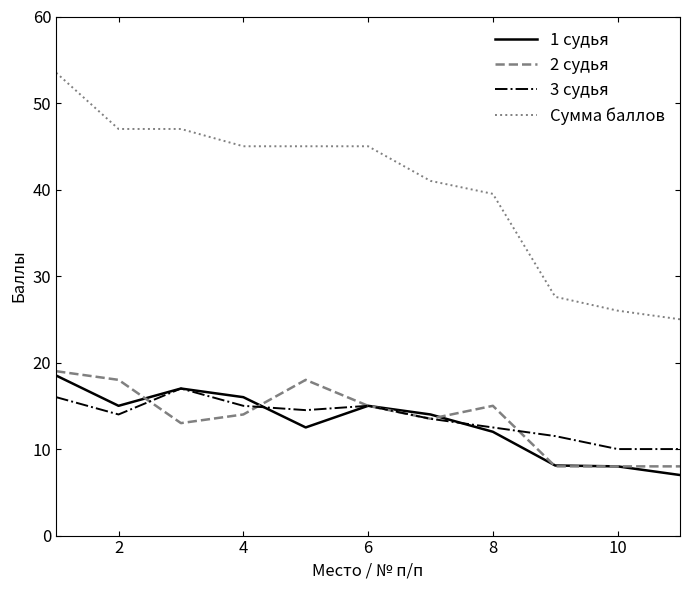

What is the maximum value for 2 судья?

19.0